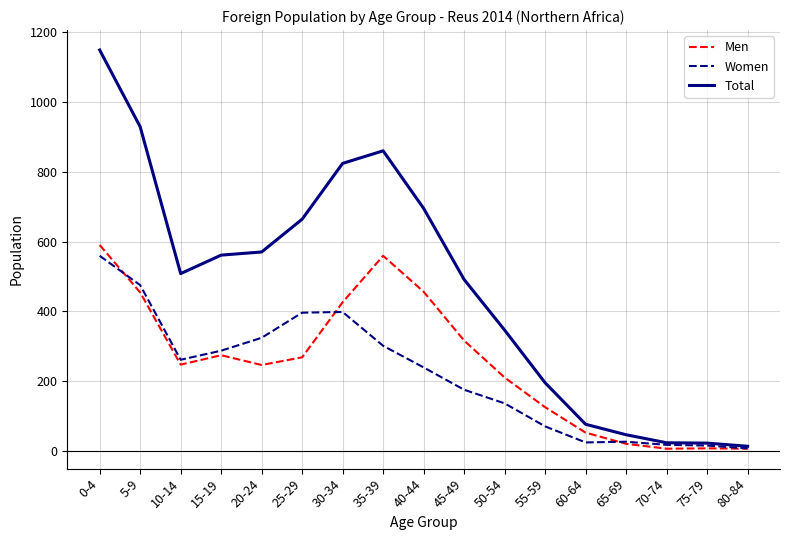

What are all the series names shown in the legend?

Men, Women, Total